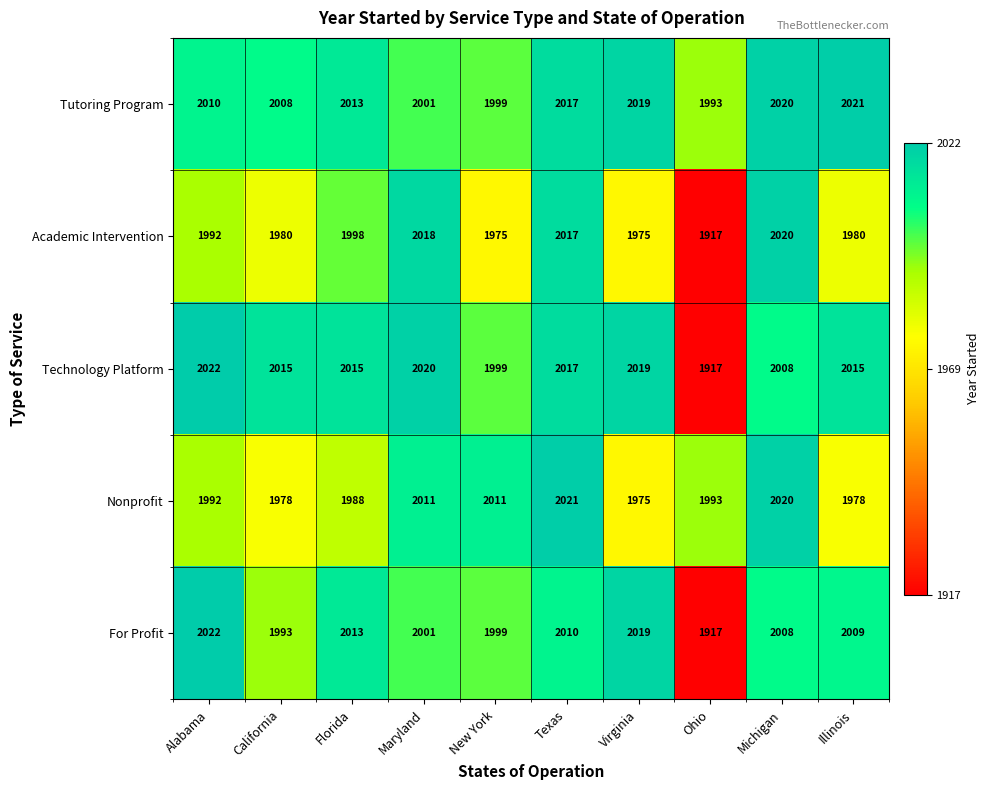

What is the total value across all series at Texas?

10082